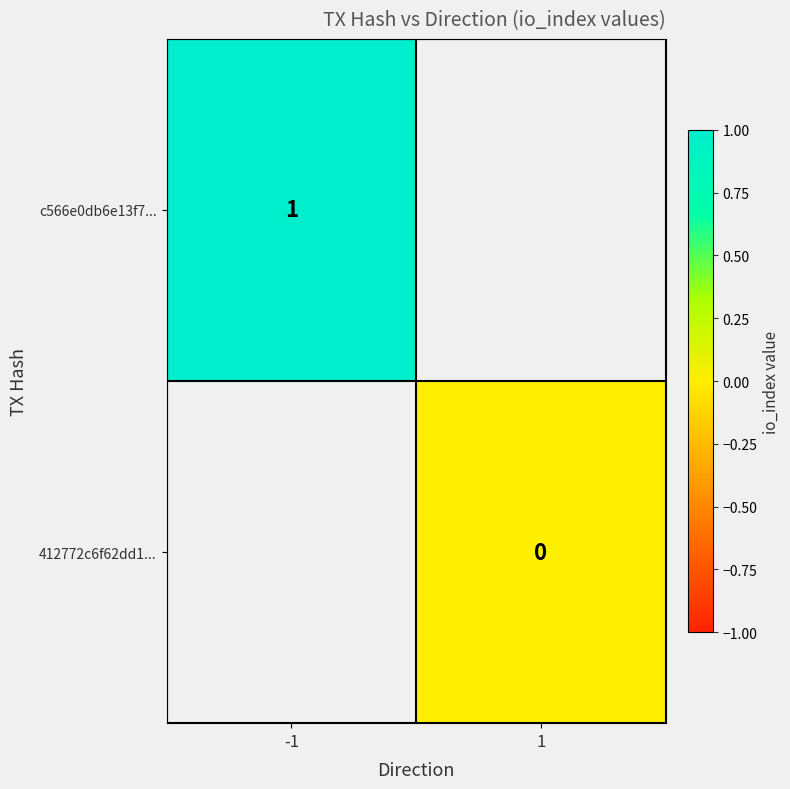

Is the value of 412772c6f62dd1... at 1 greater than the value of c566e0db6e13f7... at -1?

No